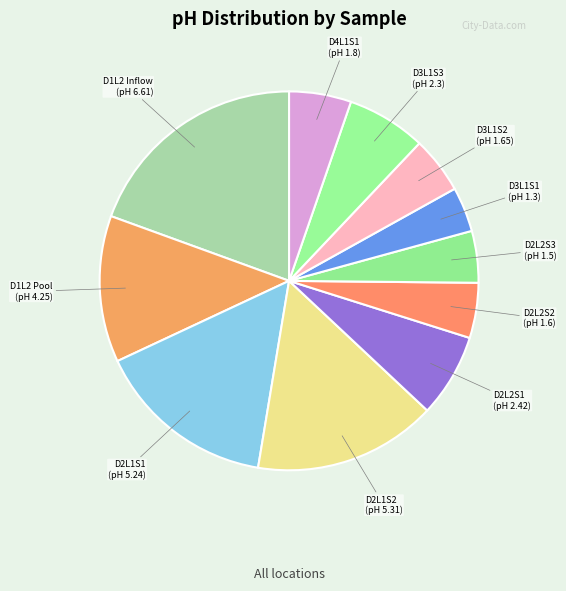

Is it true that D2L2S3 is 4% of the pie?

True